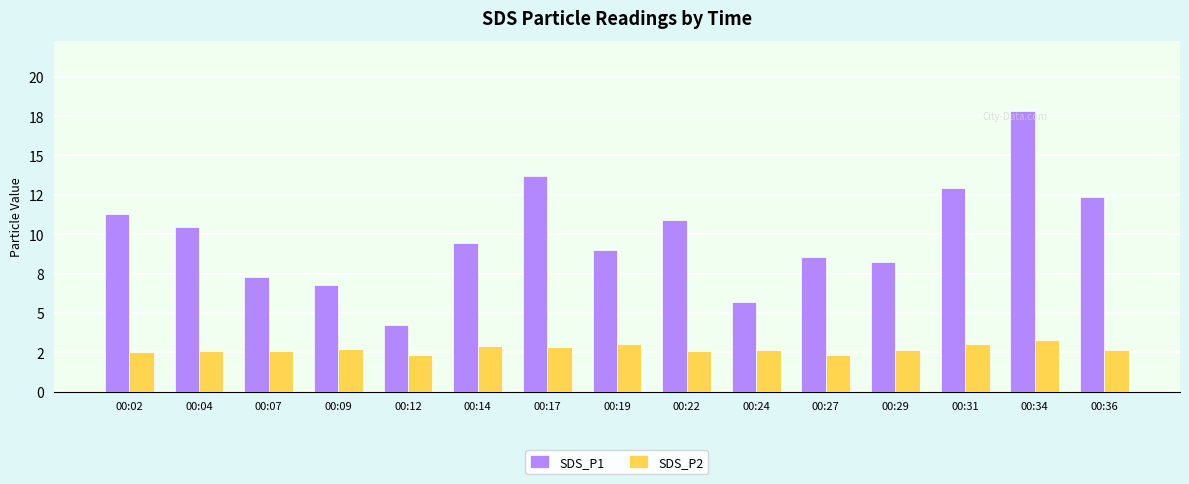

The SDS_P1 series shows 10.9 at 00:22. True or false?

True